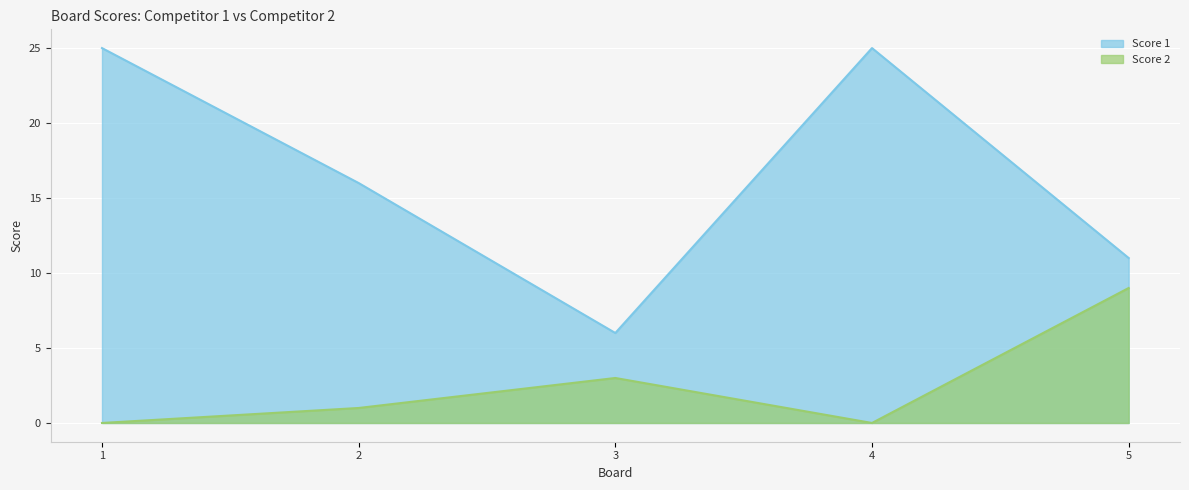

What are all the series names shown in the legend?

Score 1, Score 2